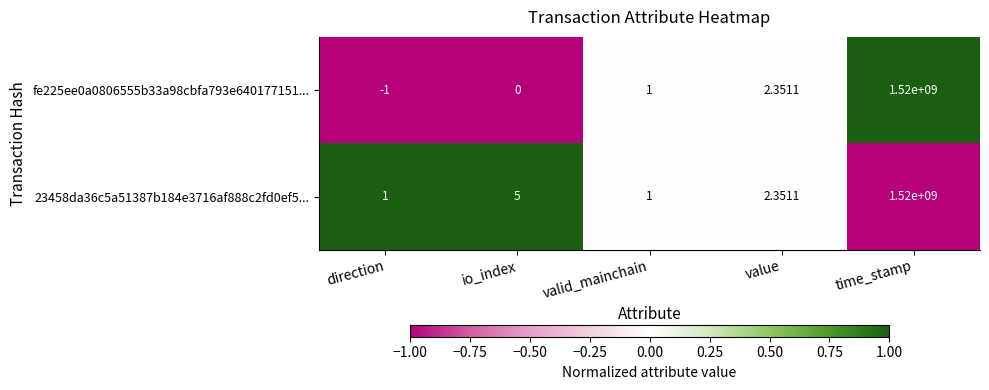

At which category is the sum across all series the highest?

time_stamp